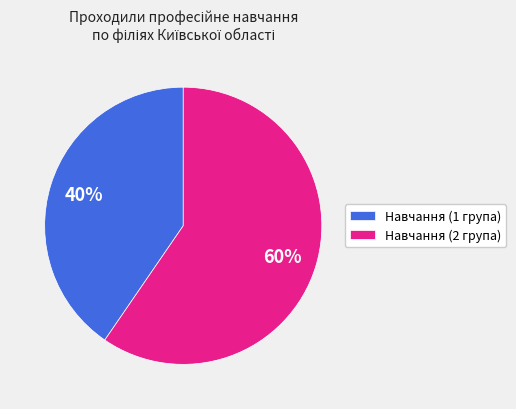

Does Навчання (2 група) represent more than half of the total?

Yes